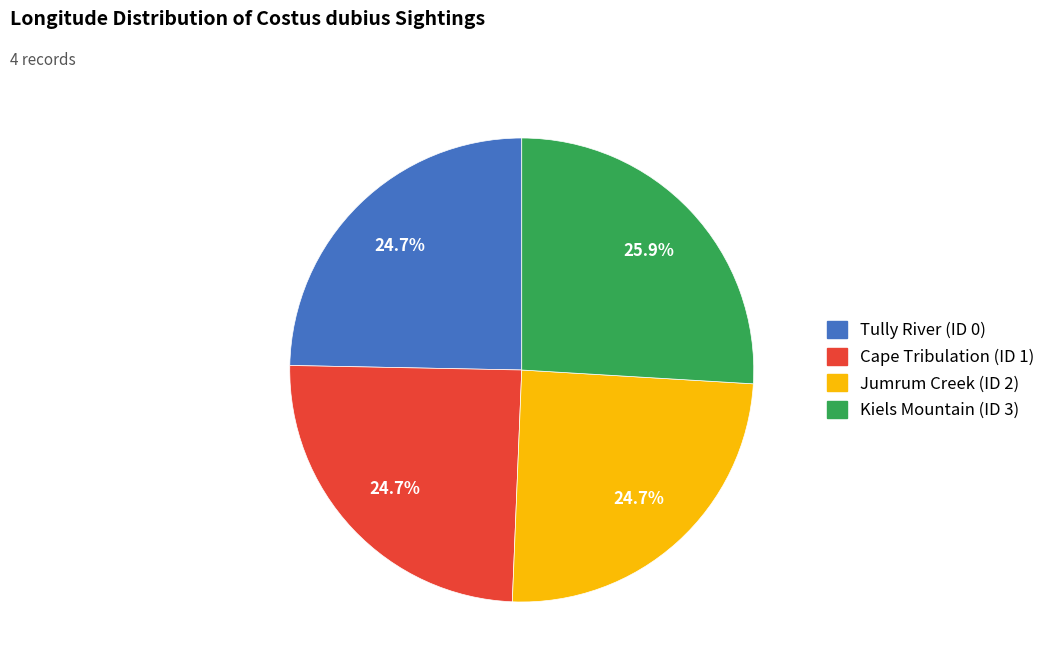

Which has a higher value, Cape Tribulation (ID 1) or Kiels Mountain (ID 3)?

Kiels Mountain (ID 3)